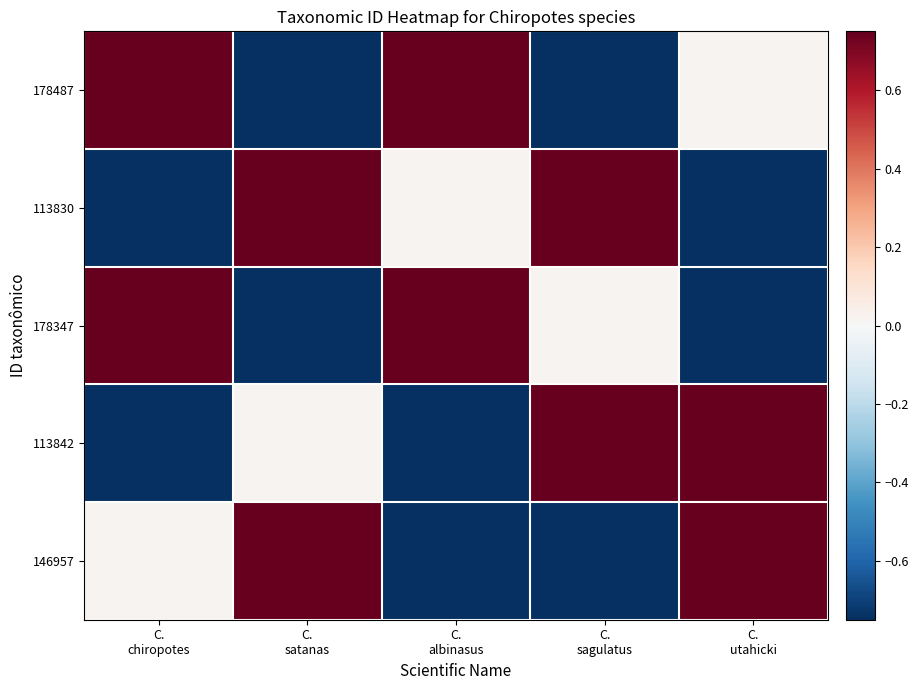

Which series has the largest total across all categories?

178487